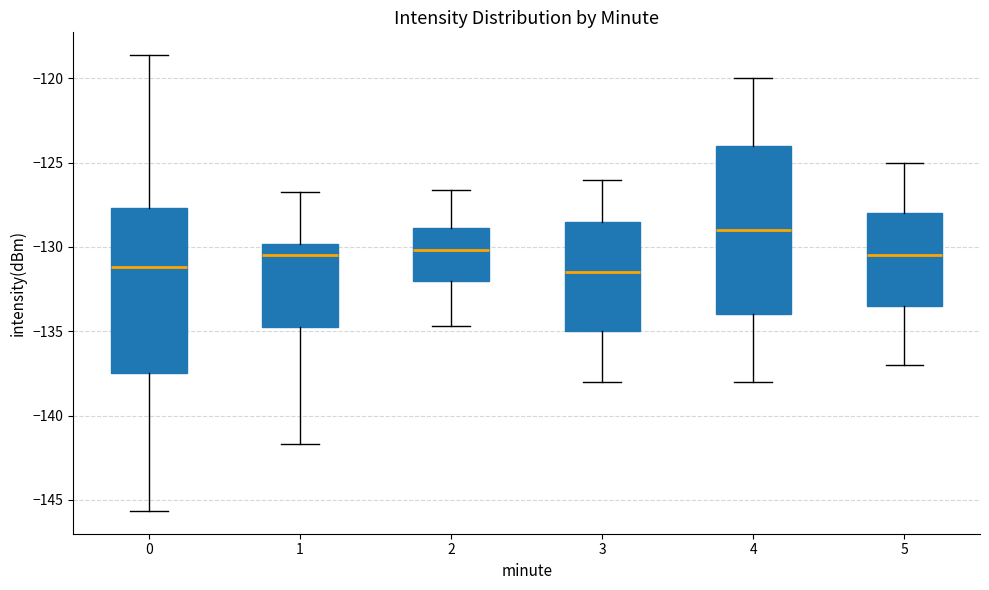

Reading left to right, transcribe this box plot: for each box, give where its median line is, the range the box spans, and where its two whiskers end, as read against the y-axis. The values are not printed on the chart, so give them approximately, as read against the axis.

0: median -131.0, box -137.5 to -127.5, whiskers -145.5 to -118.5
1: median -130.5, box -134.5 to -130.0, whiskers -141.5 to -126.5
2: median -130.0, box -132.0 to -129.0, whiskers -134.5 to -126.5
3: median -131.5, box -135.0 to -128.5, whiskers -138.0 to -126.0
4: median -129.0, box -134.0 to -124.0, whiskers -138.0 to -120.0
5: median -130.5, box -133.5 to -128.0, whiskers -137.0 to -125.0